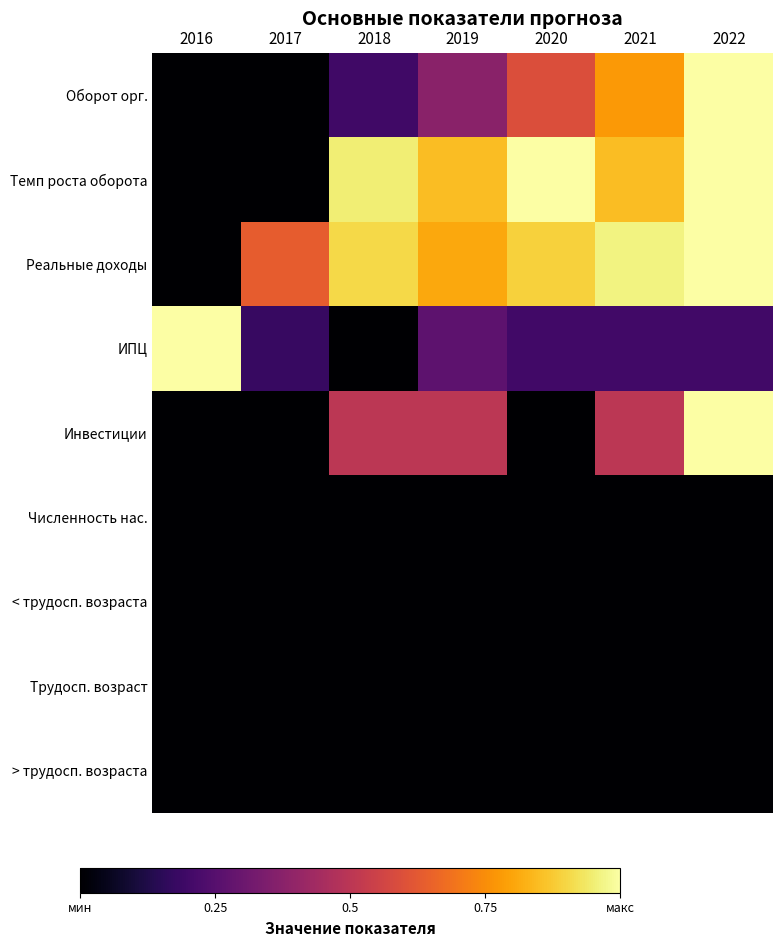

Which has a higher value, 2022 or 2020?

2022